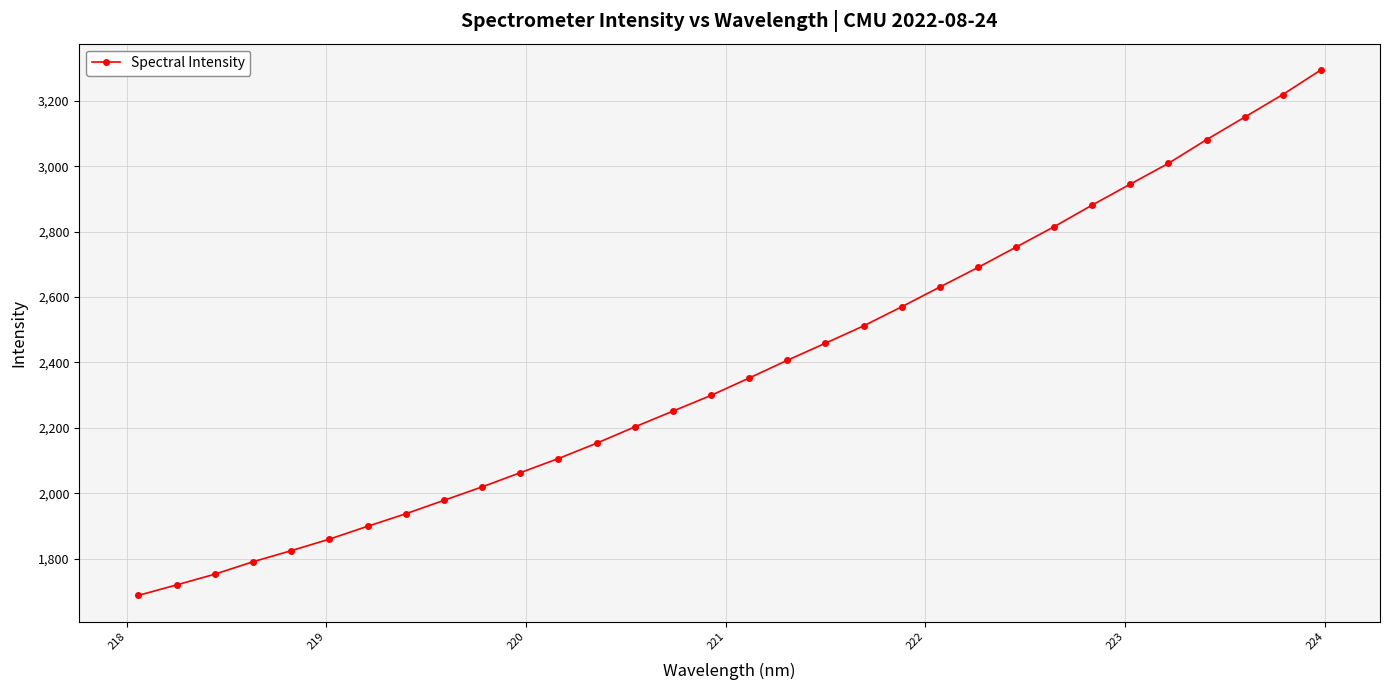

What is the value of the 19th point from the left?

2458.8